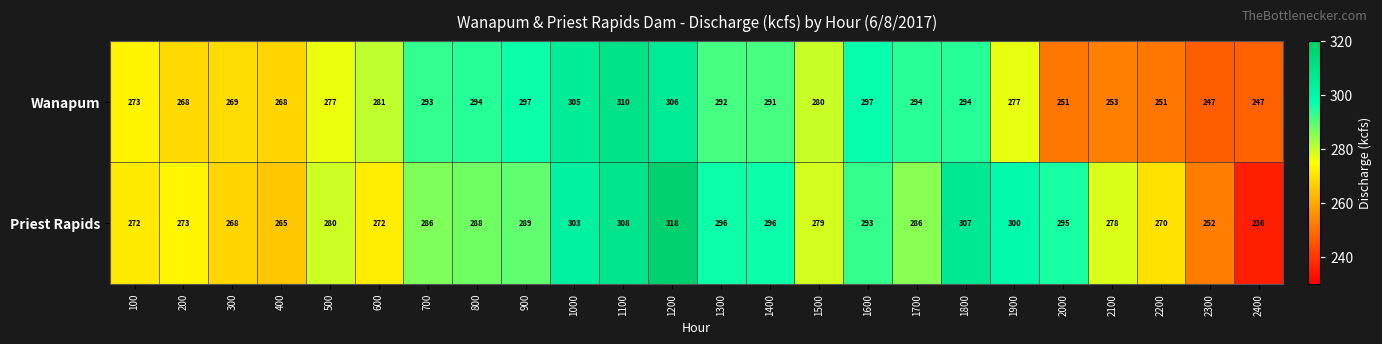

At which label does Priest Rapids reach its minimum?

2400